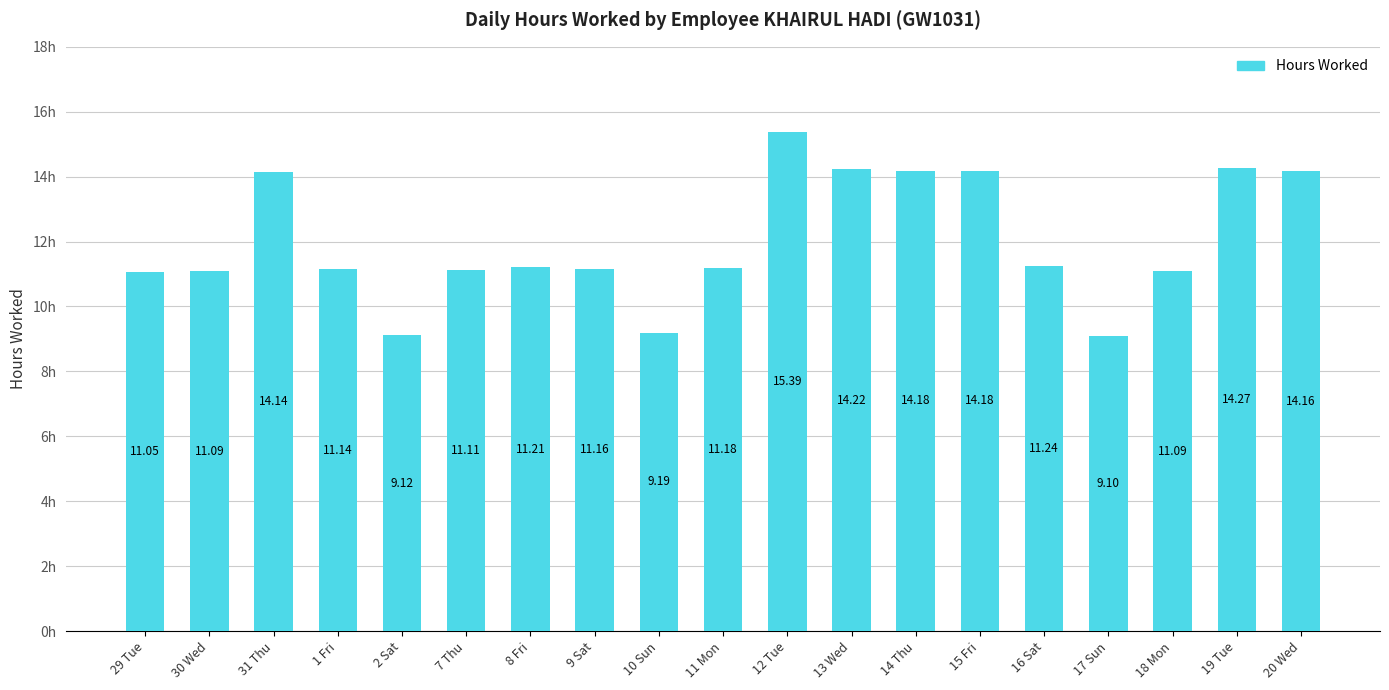

What is the change in value from 29 Tue to 9 Sat?

+0.1